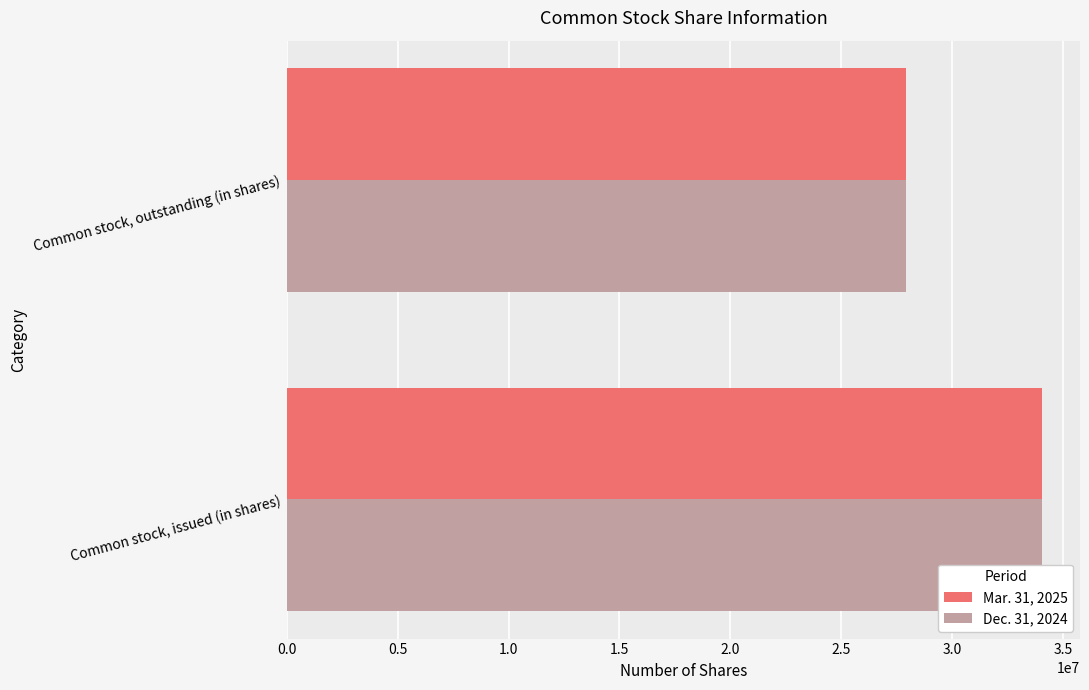

What is the sum of the Dec. 31, 2024 values at Common stock, issued (in shares) and Common stock, outstanding (in shares)?

61965028